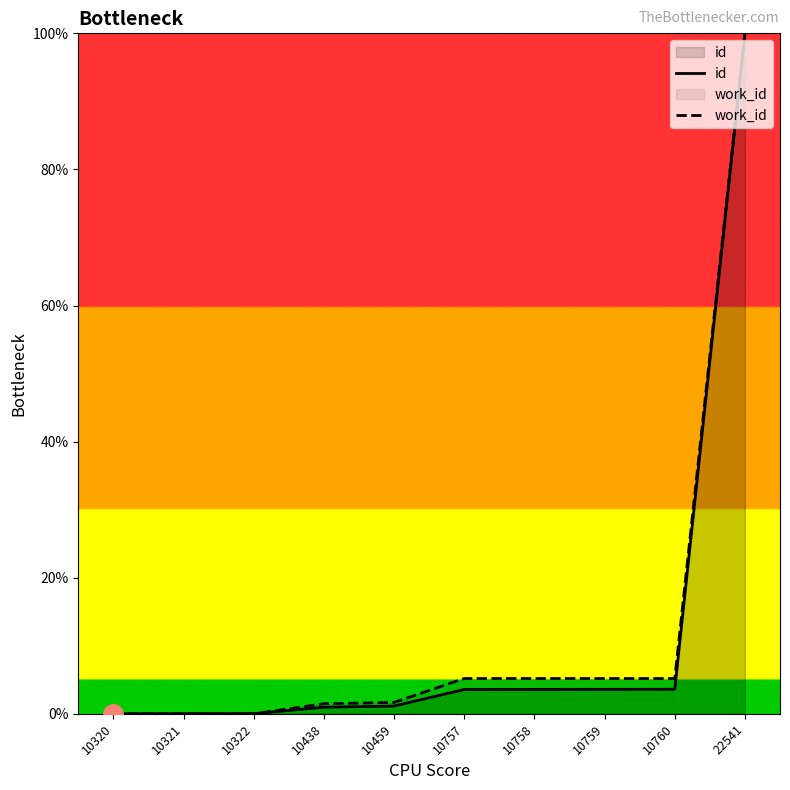

Reading left to right, what are all the values shown in this chart?

id: 0.0	0.0	0.0	1.0	1.1	3.6	3.6	3.6	3.6	100.0
work_id: 0.0	0.0	0.0	1.5	1.7	5.2	5.2	5.2	5.2	100.0